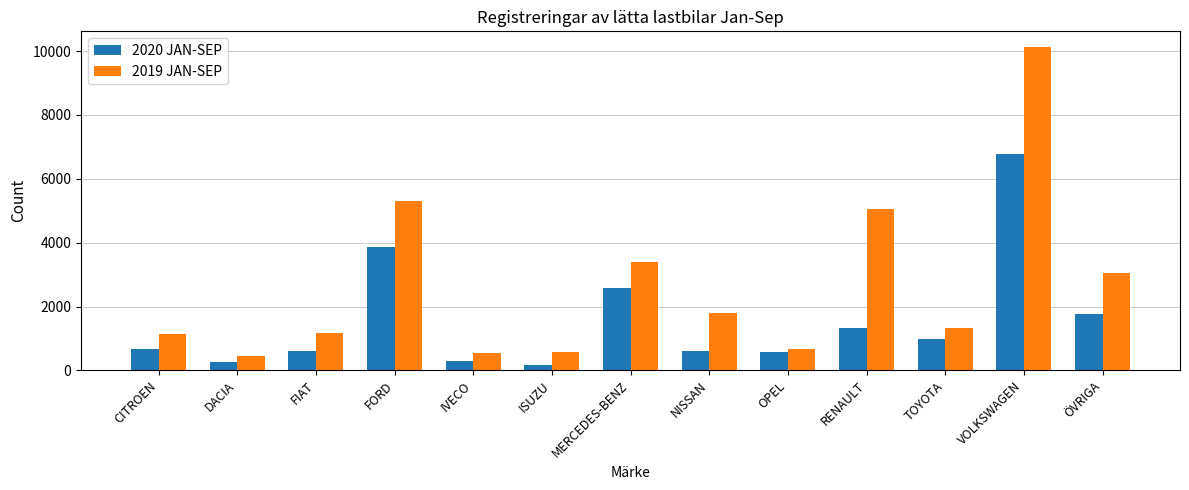

What is the label of the 1st bar from the right?

ÖVRIGA